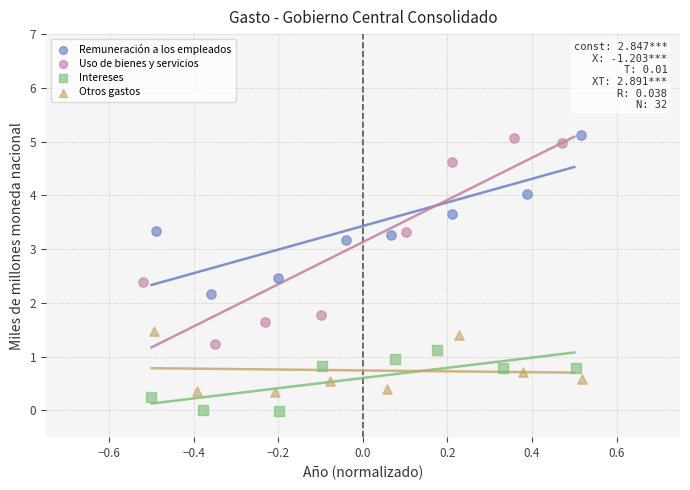

Which series has the widest spread of Y values?

Uso de bienes y servicios